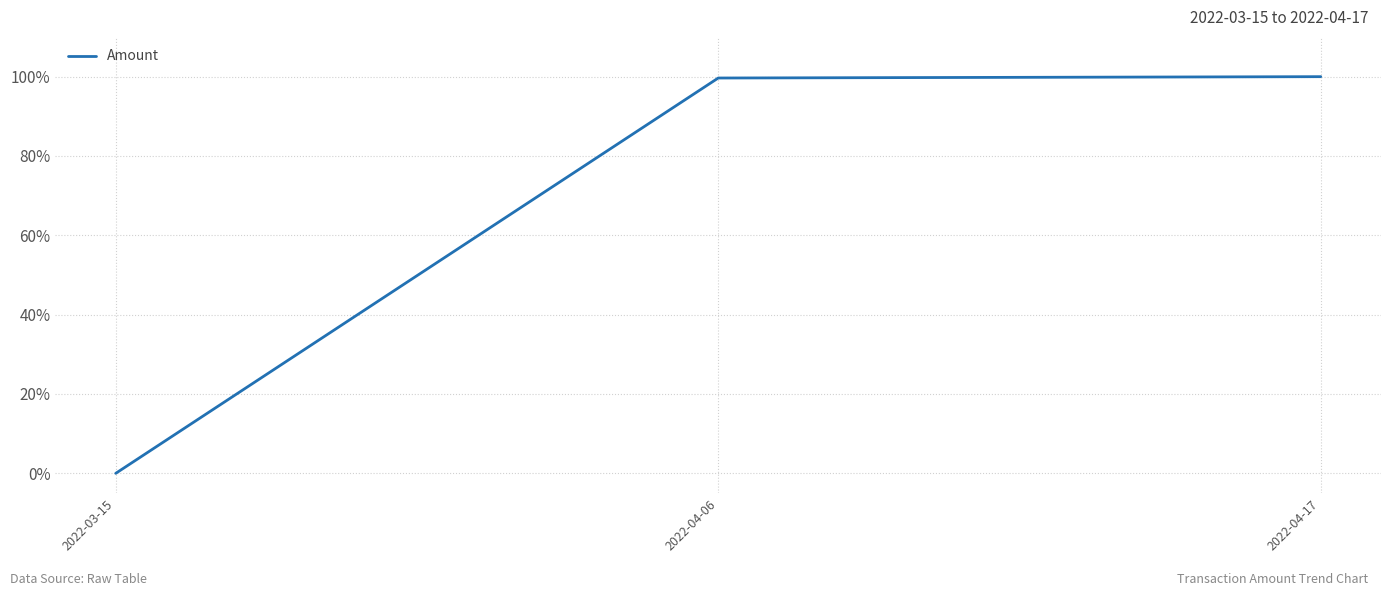

What position from the left is 2022-04-17?

3